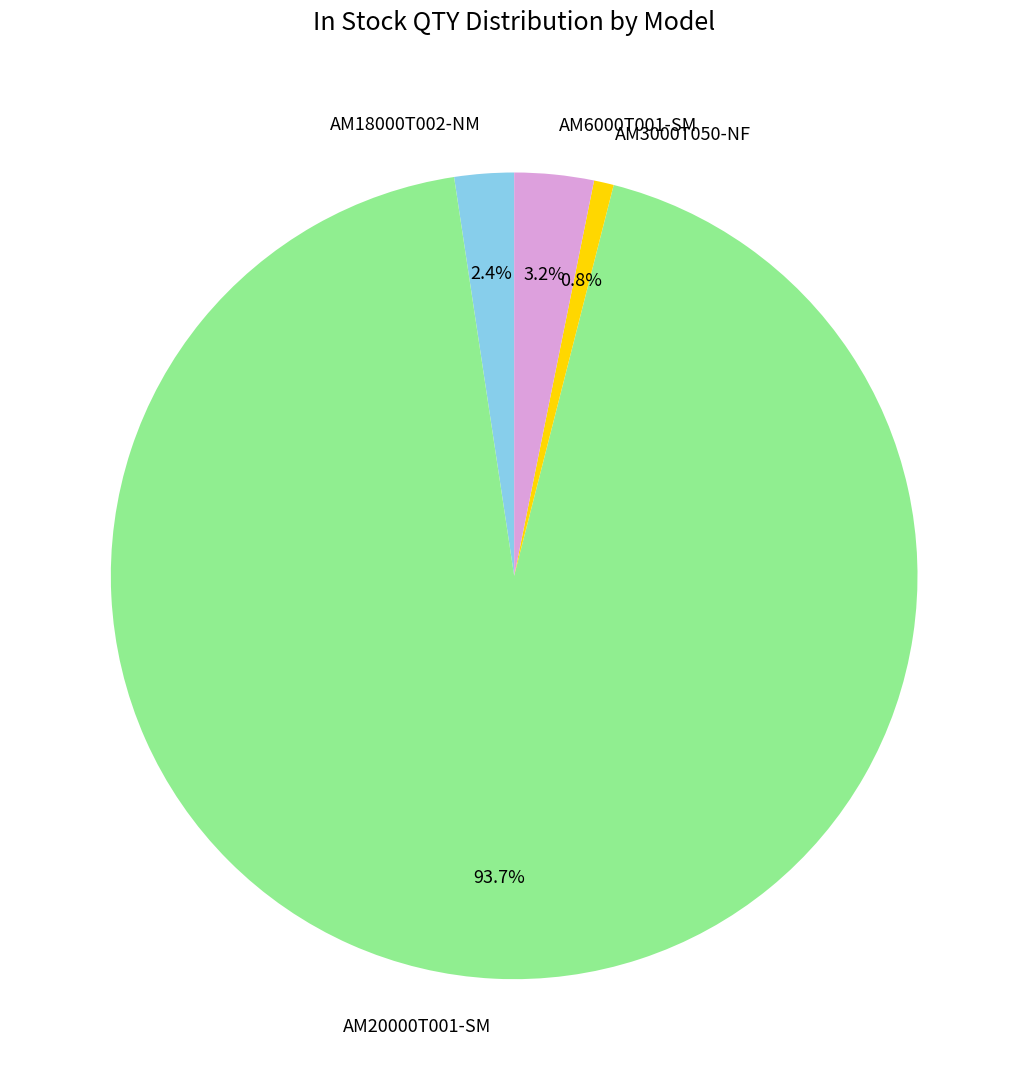

Which has a higher value, AM18000T002-NM or AM20000T001-SM?

AM20000T001-SM